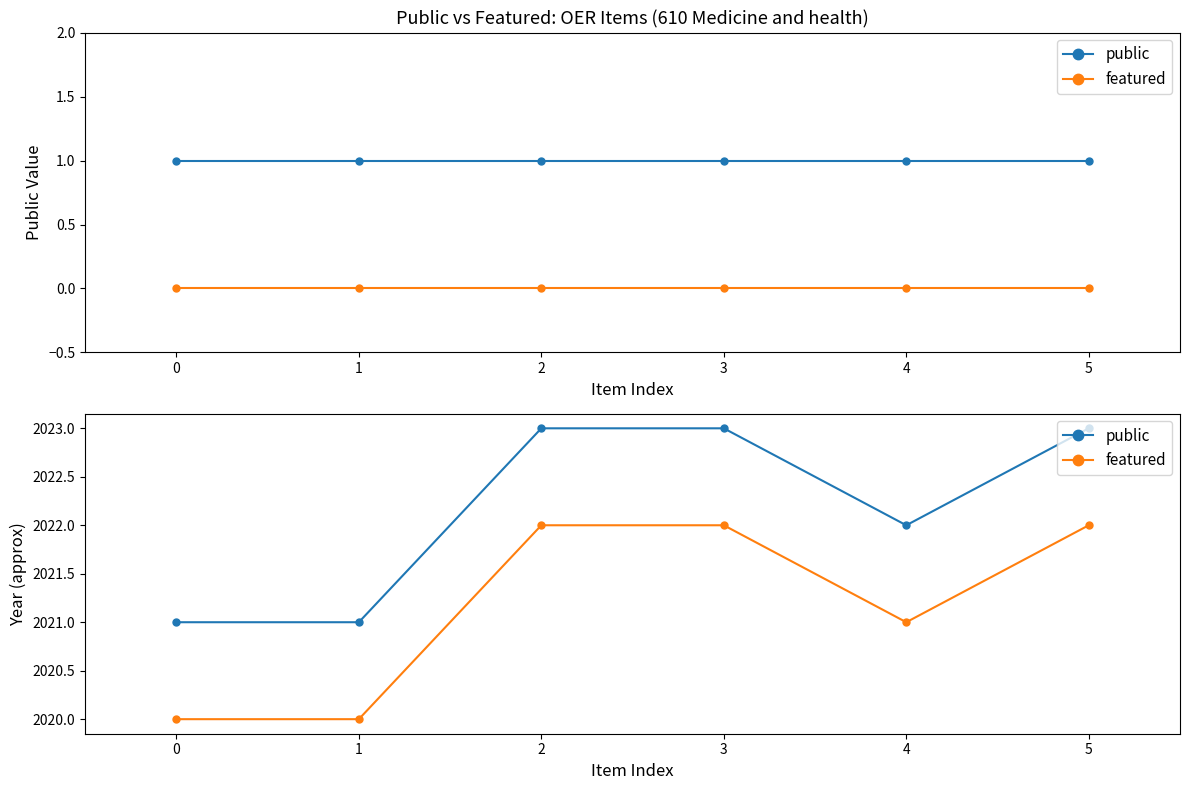

Between 0 and 5, which series saw the biggest shift?

public